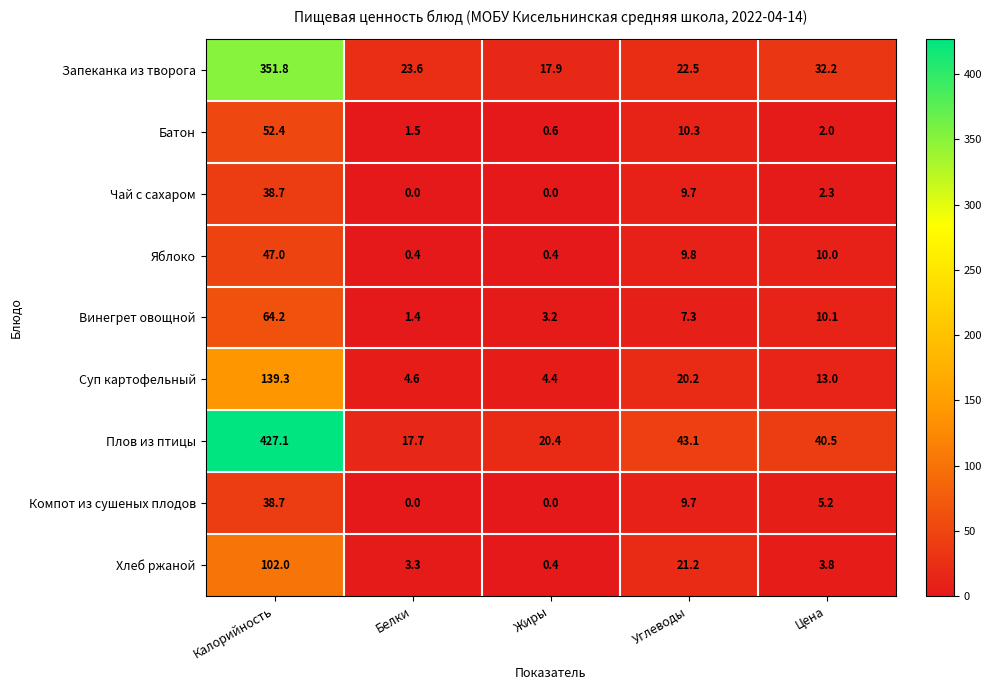

What is the maximum value for Яблоко?

47.0